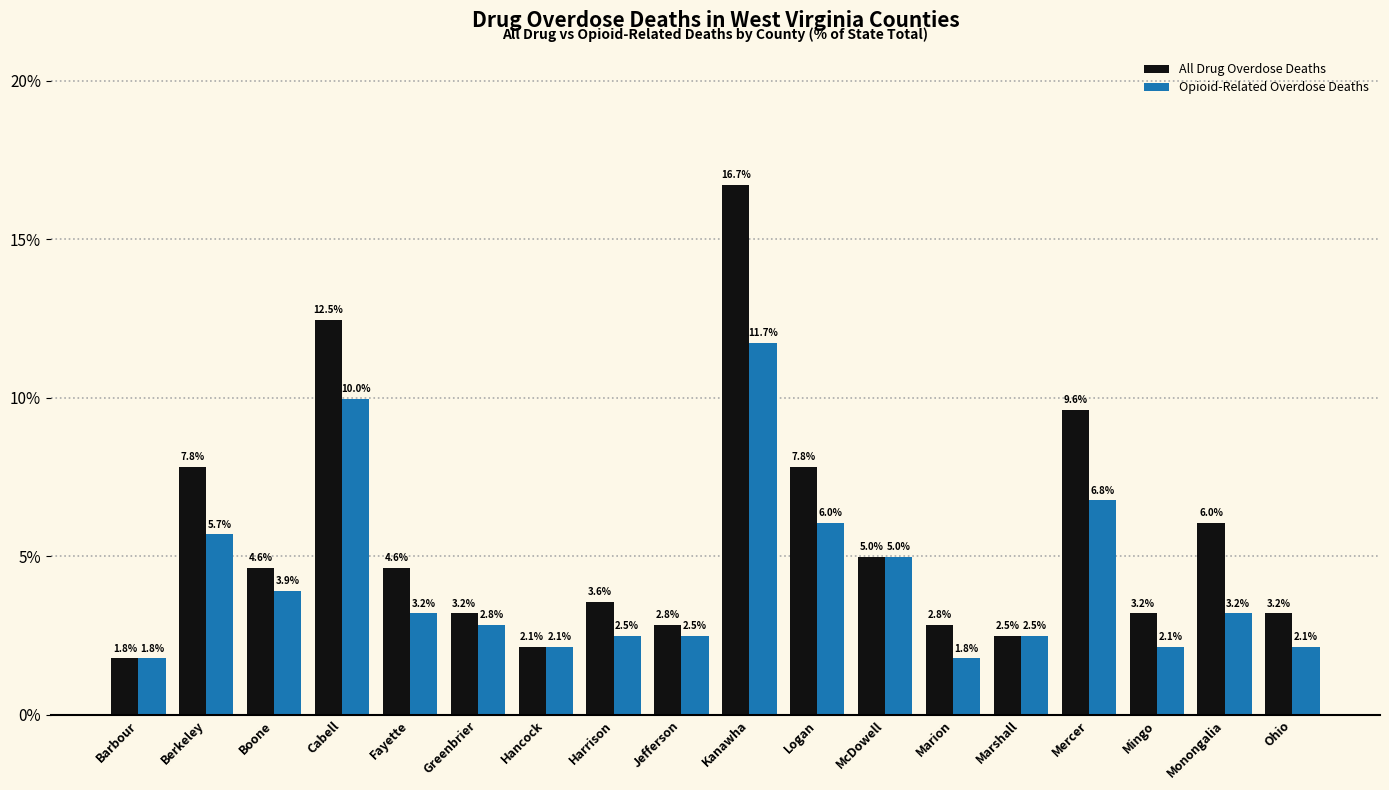

Which series has the largest range (max minus min)?

All Drug Overdose Deaths